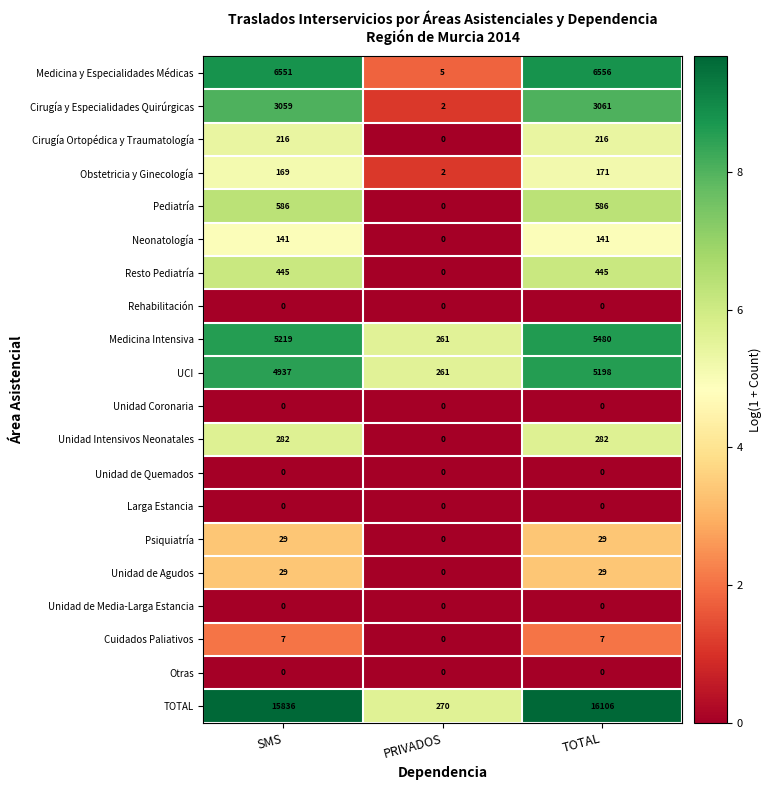

What is the sum of all Unidad de Agudos values?

58